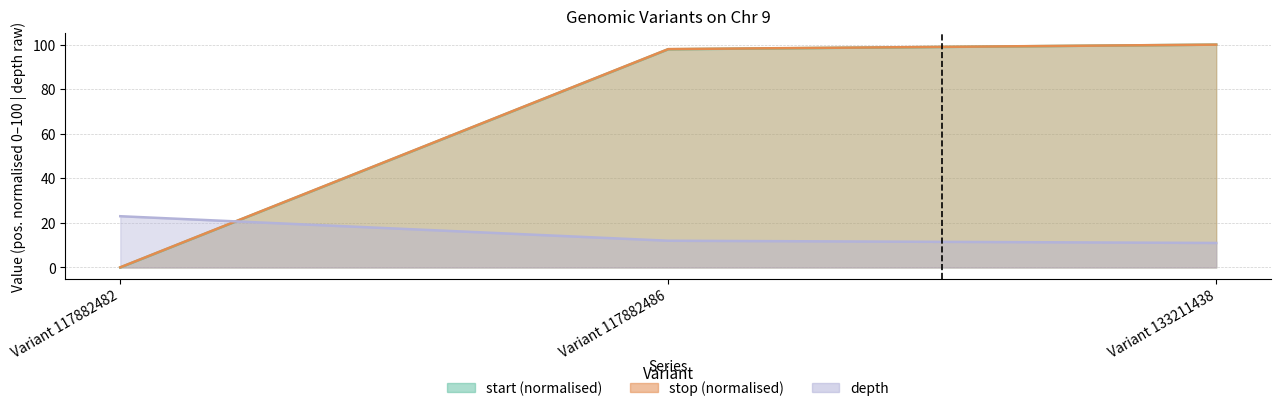

Which category has the highest value in the start series?

Variant 133211438